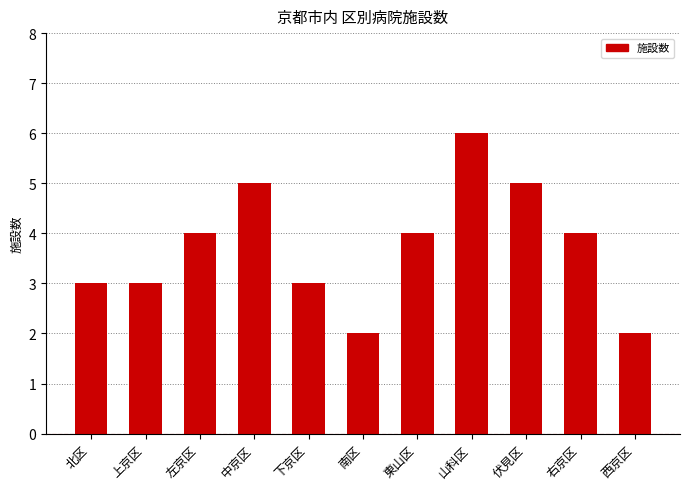

Count the number of data series in this chart.

1